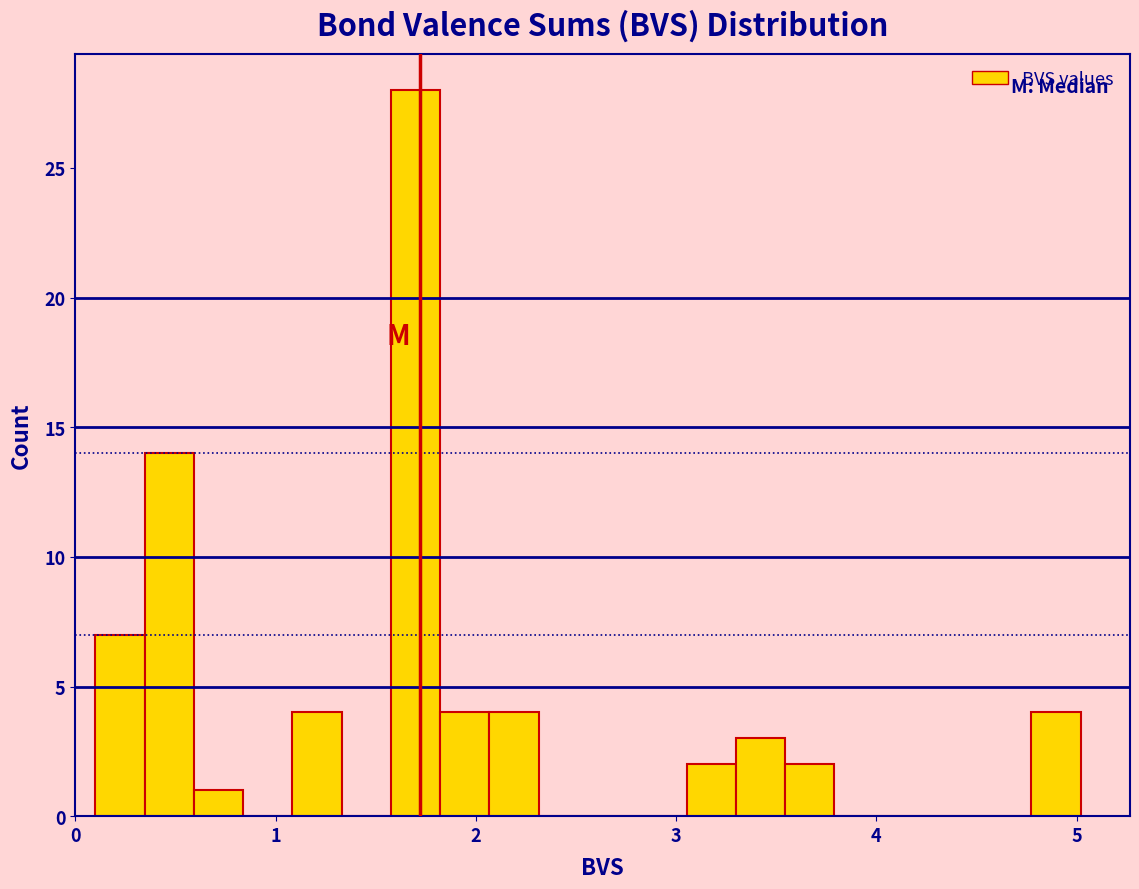

Read against the x-axis, roughly where is the centre of the tallest bar?

1.7